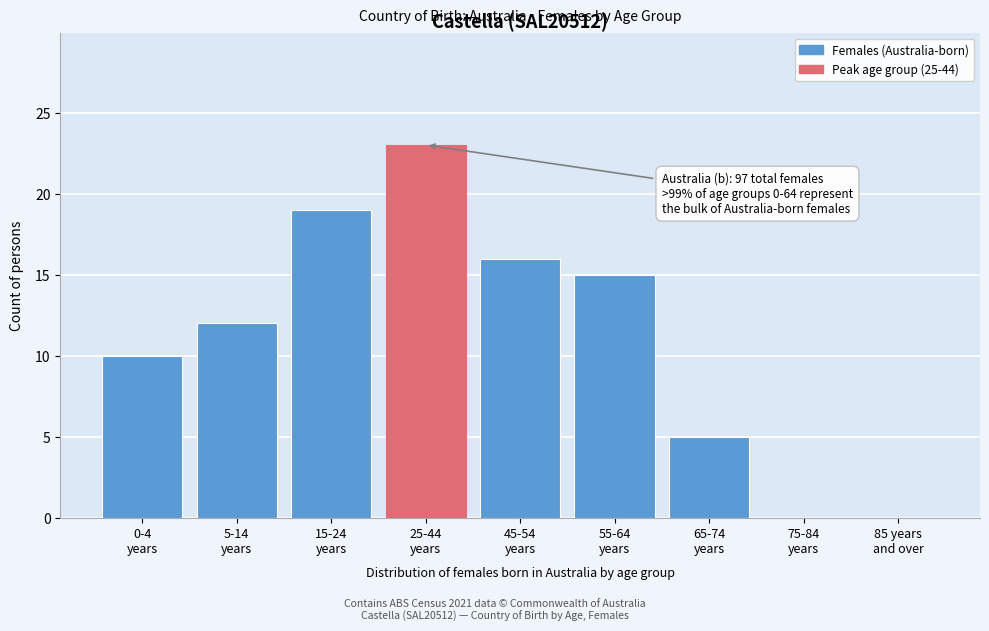

What is the sum of all values?

100